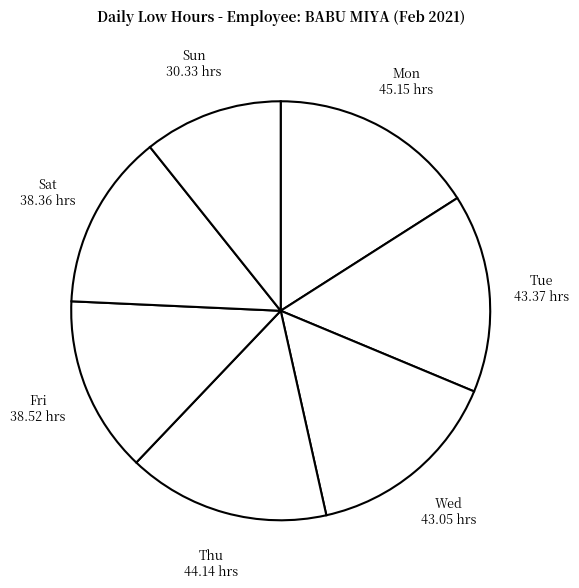

Count the number of slices in the pie.

7